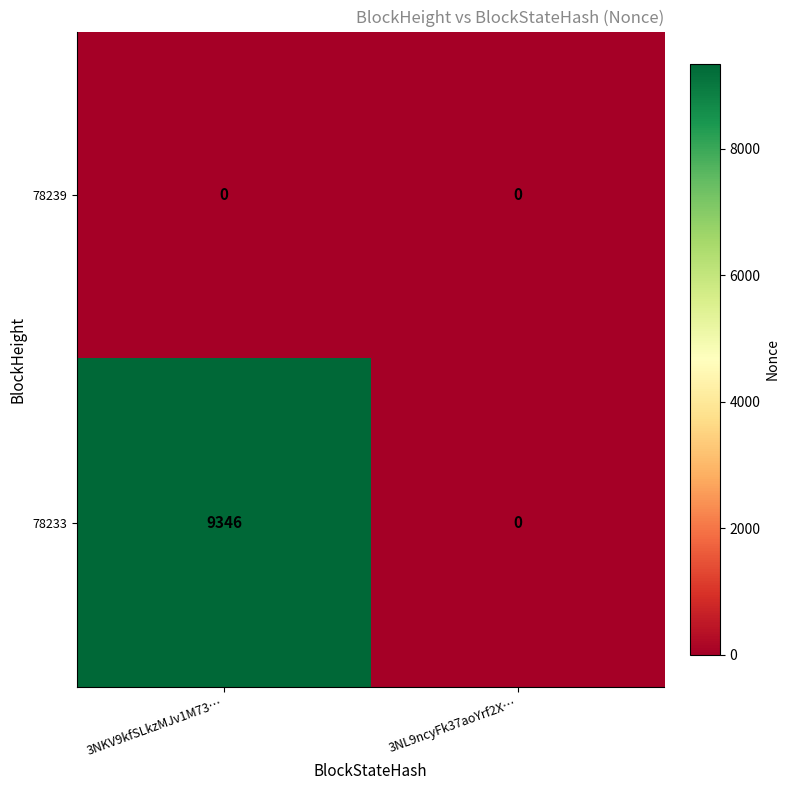

At how many categories does at least one series exceed 1700?

1